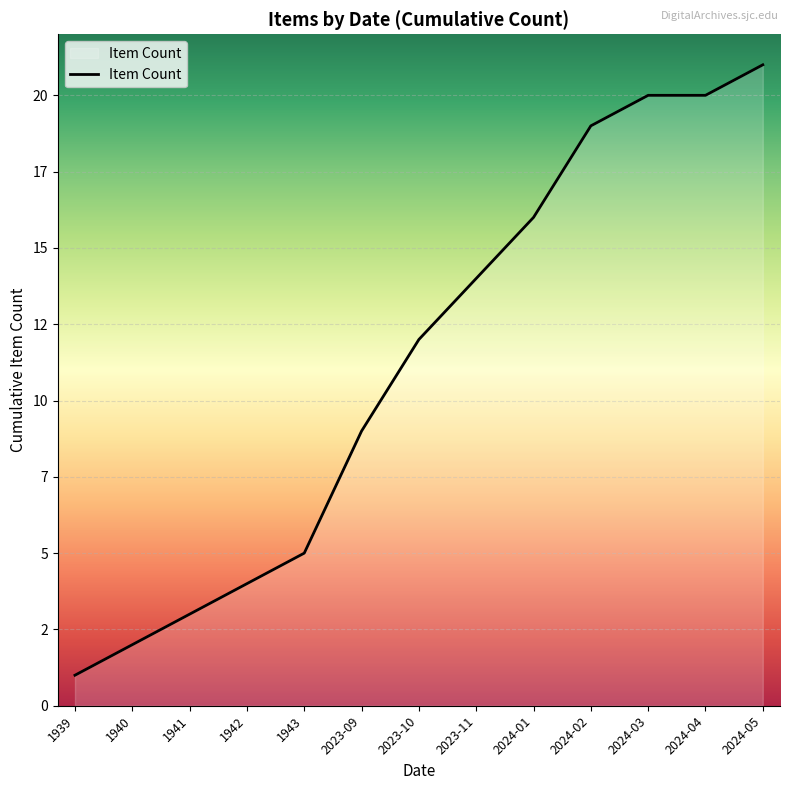

What is the difference between the values at 1941 and 2023-10?

9